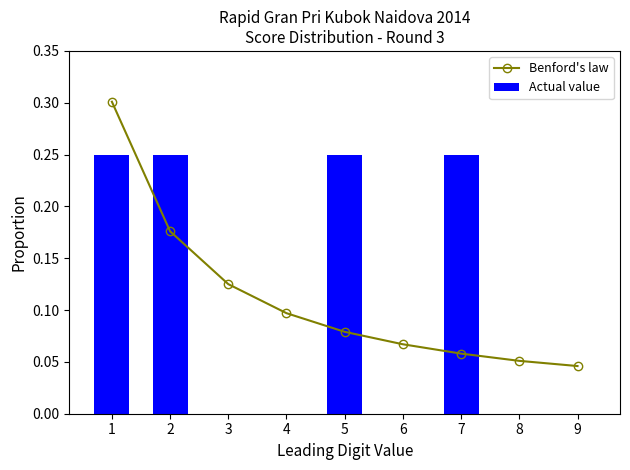

What is the difference between the highest and lowest values at 8?

0.1